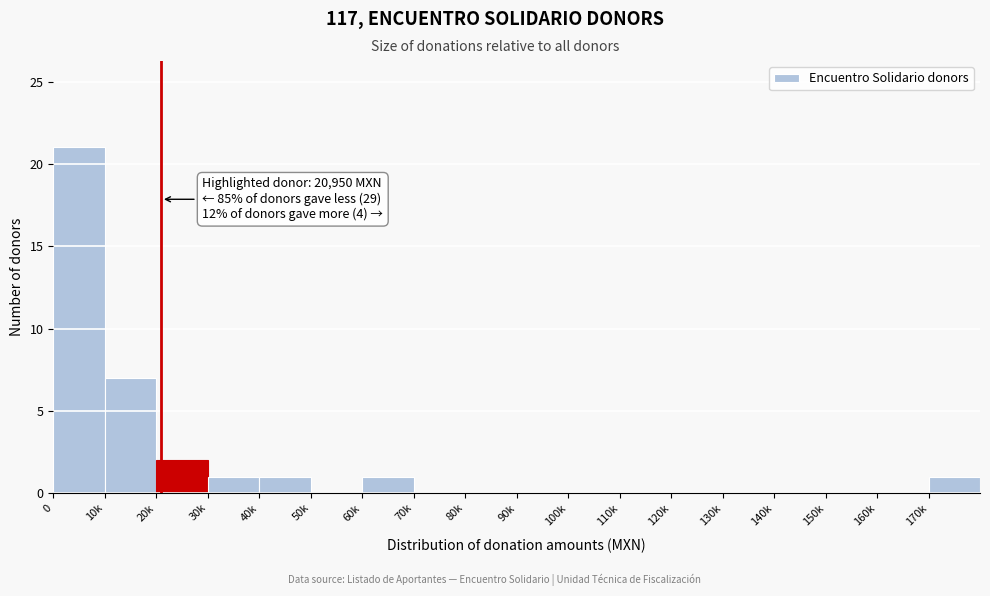

Reading left to right, extract all data points from this chart.

0=21	10k=7	20k=2	30k=1	40k=1	50k=0	60k=1	70k=0	80k=0	90k=0	100k=0	110k=0	120k=0	130k=0	140k=0	150k=0	160k=0	170k=1